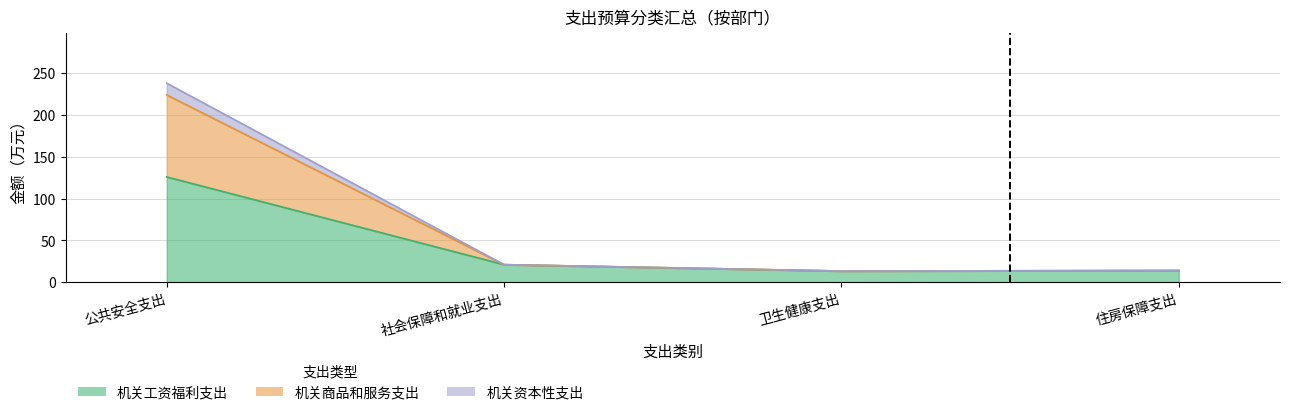

Which label corresponds to the smallest value in the chart?

卫生健康支出